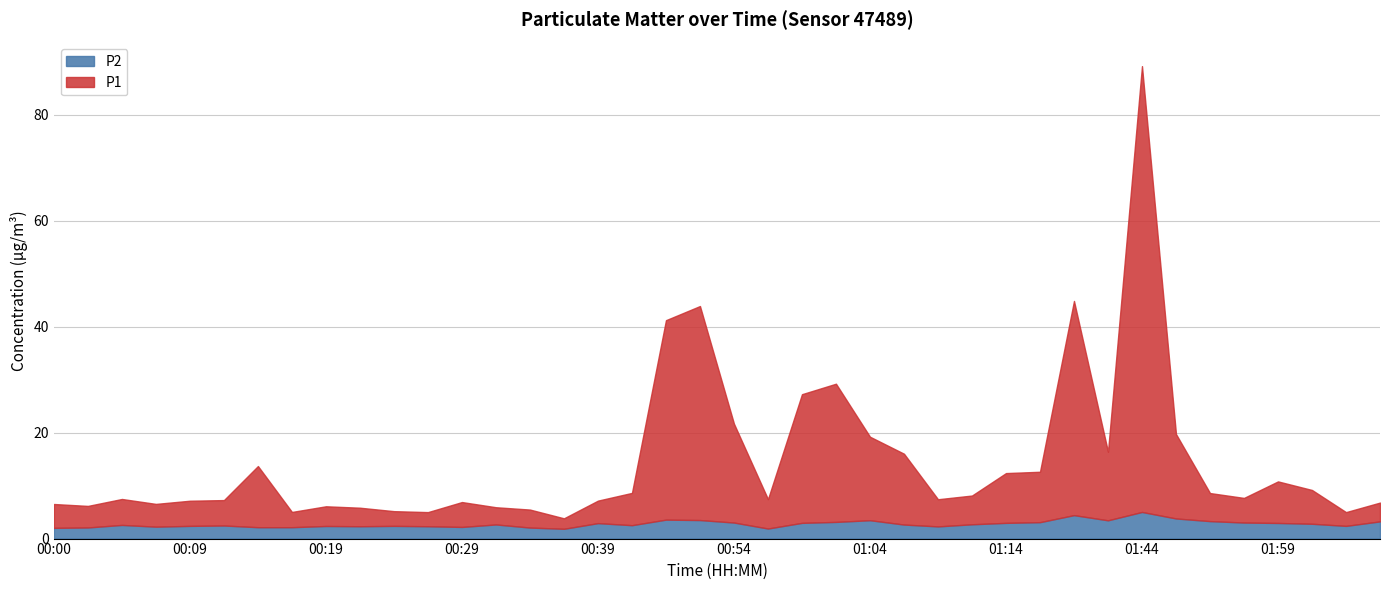

Reading left to right, what are all the values shown in this chart?

P1: 4.5	4.1	4.9	4.3	4.8	4.8	11.6	2.9	3.7	3.5	2.8	2.7	4.7	3.2	3.4	2.0	4.2	6.1	37.7	40.4	18.7	5.5	24.3	26.1	15.8	13.4	5.1	5.4	9.4	9.5	40.5	12.9	84.2	15.9	5.3	4.7	7.8	6.4	2.6	3.5
P2: 2.0	2.1	2.6	2.2	2.4	2.5	2.1	2.1	2.4	2.3	2.4	2.3	2.2	2.7	2.1	1.9	2.9	2.5	3.6	3.5	3.0	1.9	3.0	3.1	3.5	2.6	2.3	2.7	3.0	3.1	4.4	3.5	5.0	3.8	3.3	3.0	3.0	2.8	2.4	3.2